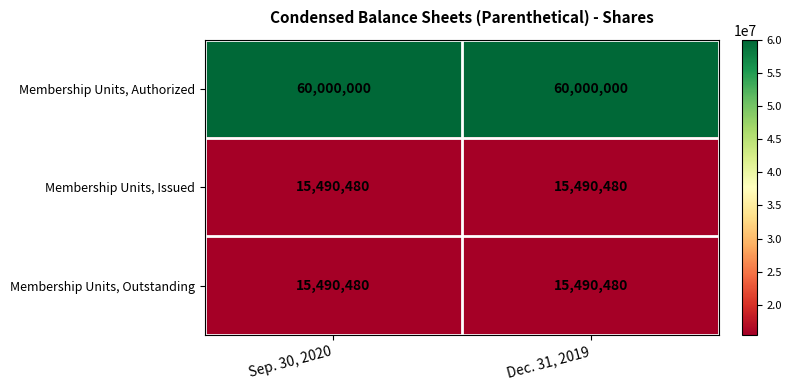

What is the total value across all series at Sep. 30, 2020?

90980960